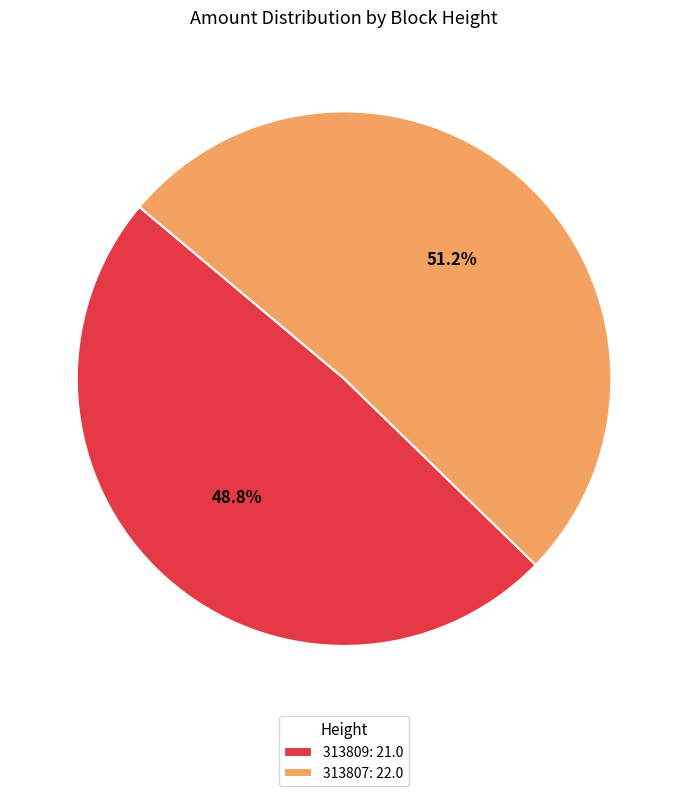

Combined, what portion of the pie is 313807 and 313809?

100.0%